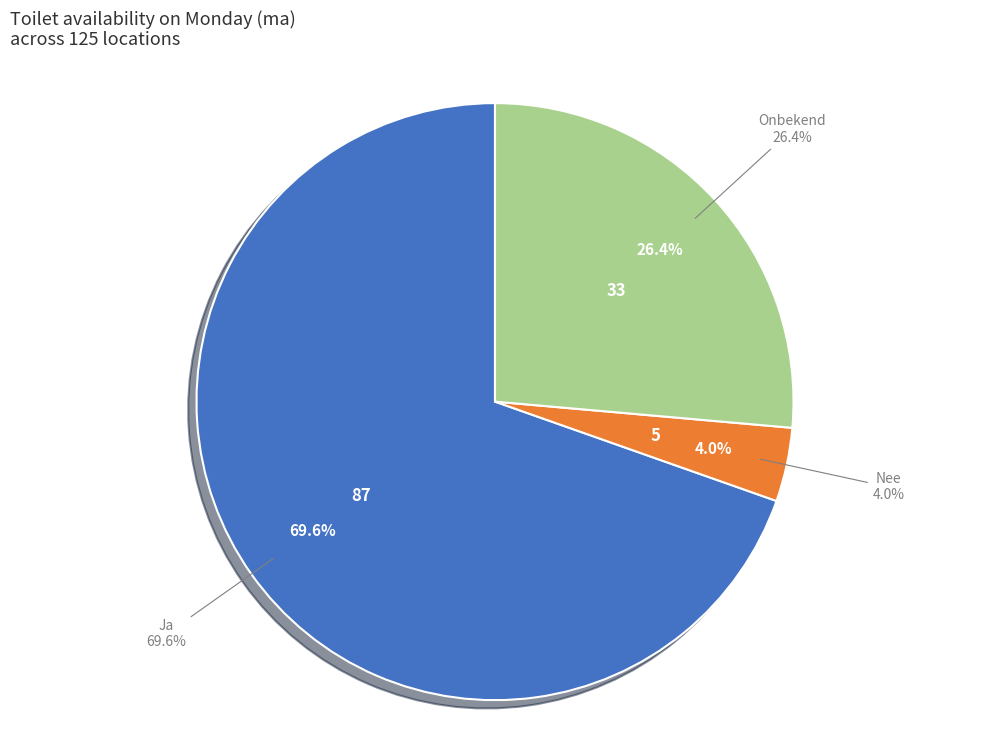

Which category has the smallest portion of the pie?

Nee